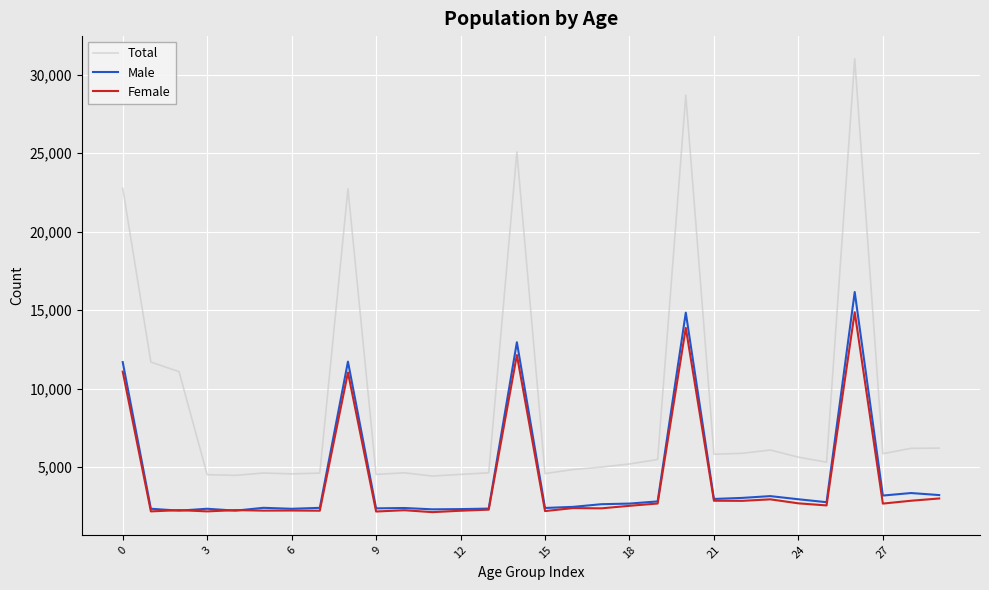

What is the highest value of the Female series?

14864